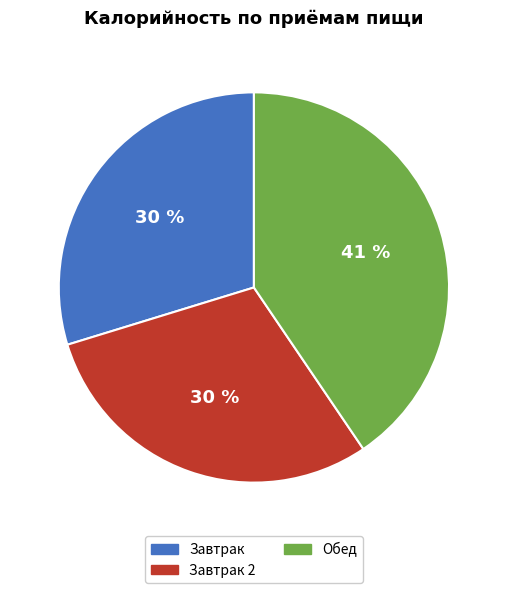

Does any single category account for the majority?

No